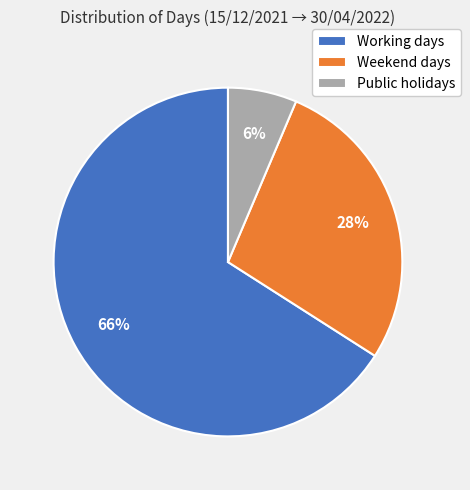

Is the sum of Weekend days and Public holidays greater than half?

No